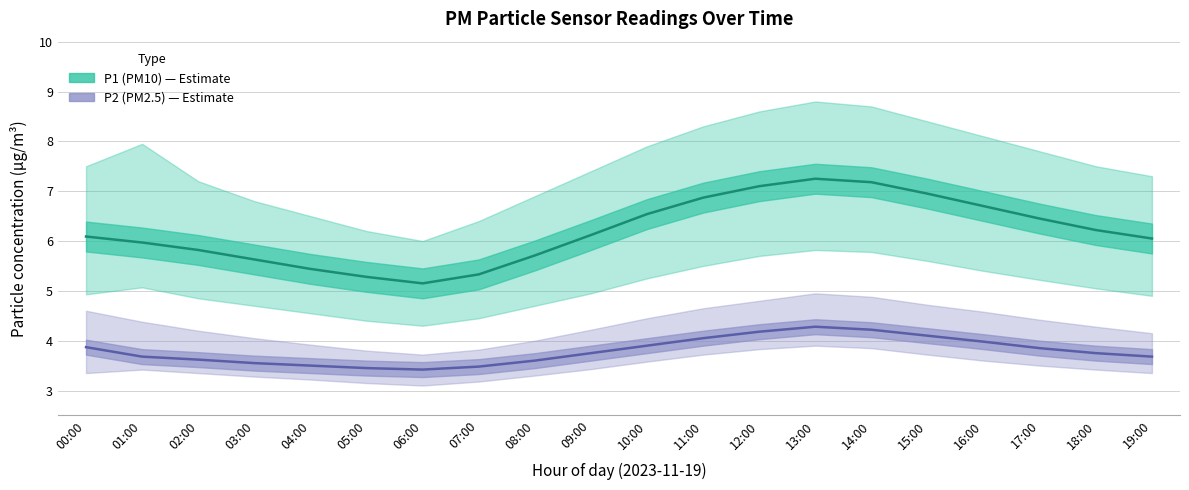

What is the highest value of the P1 (PM10) series?

7.2